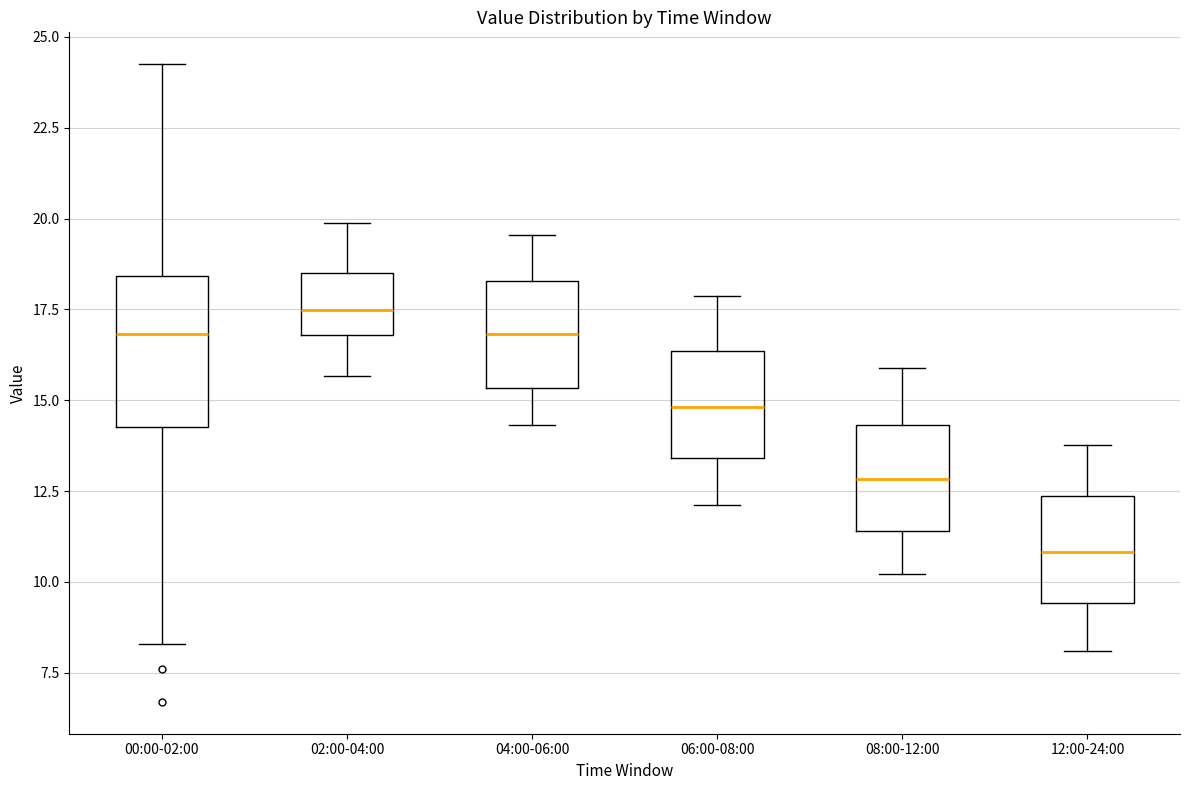

Reading left to right, transcribe this box plot: for each box, give where its median line is, the range the box spans, and where its two whiskers end, as read against the y-axis. The values are not printed on the chart, so give them approximately, as read against the axis.

00:00-02:00: median 17.0, box 14.5 to 18.5, whiskers 8.5 to 24.5
02:00-04:00: median 17.5, box 17.0 to 18.5, whiskers 15.5 to 20.0
04:00-06:00: median 17.0, box 15.5 to 18.5, whiskers 14.5 to 19.5
06:00-08:00: median 15.0, box 13.5 to 16.5, whiskers 12.0 to 18.0
08:00-12:00: median 13.0, box 11.5 to 14.5, whiskers 10.0 to 16.0
12:00-24:00: median 11.0, box 9.5 to 12.5, whiskers 8.0 to 14.0